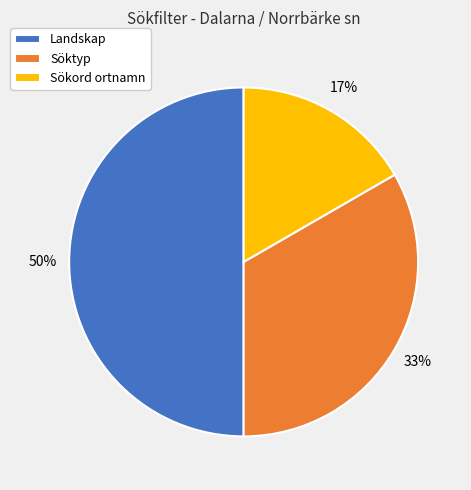

Rank the categories by value from highest to lowest.

Landskap, Söktyp, Sökord ortnamn